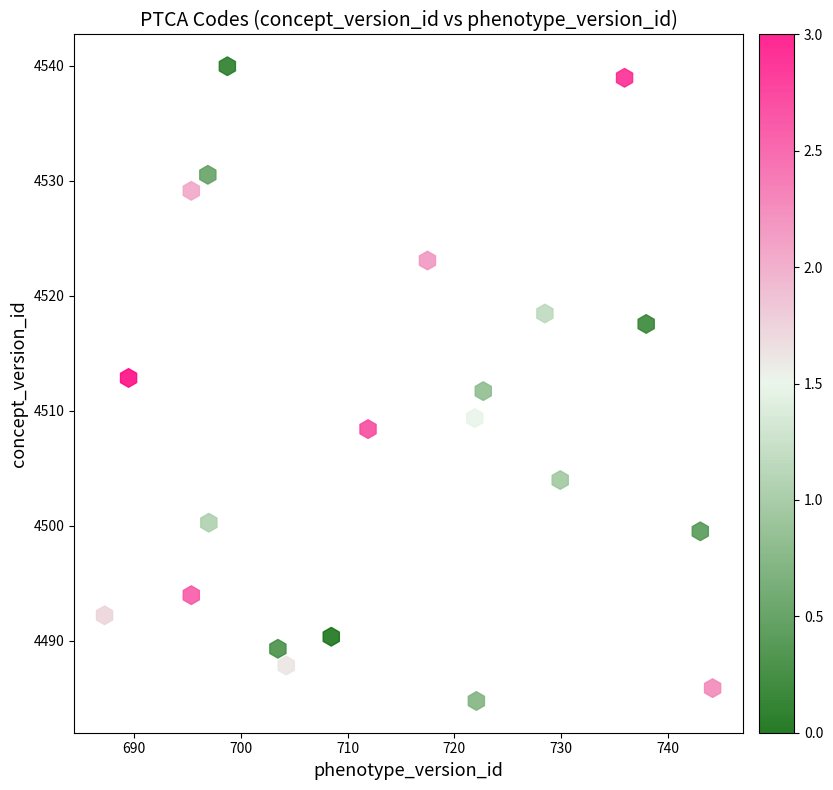

What is the range of Y values (max minus min)?

55.2